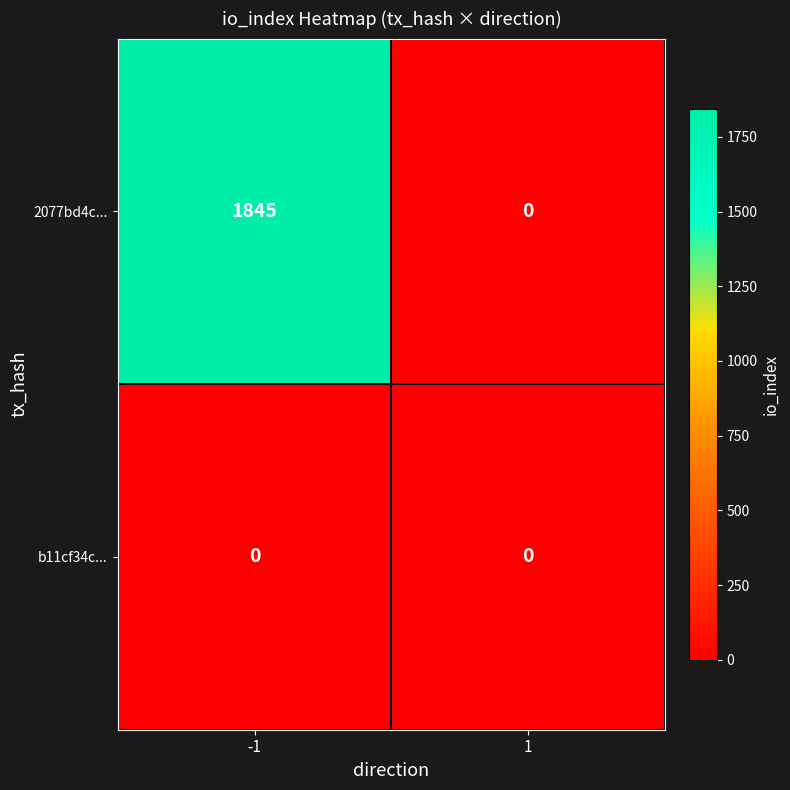

The value of 2077bd4c... at -1 is 1845. True or false?

True